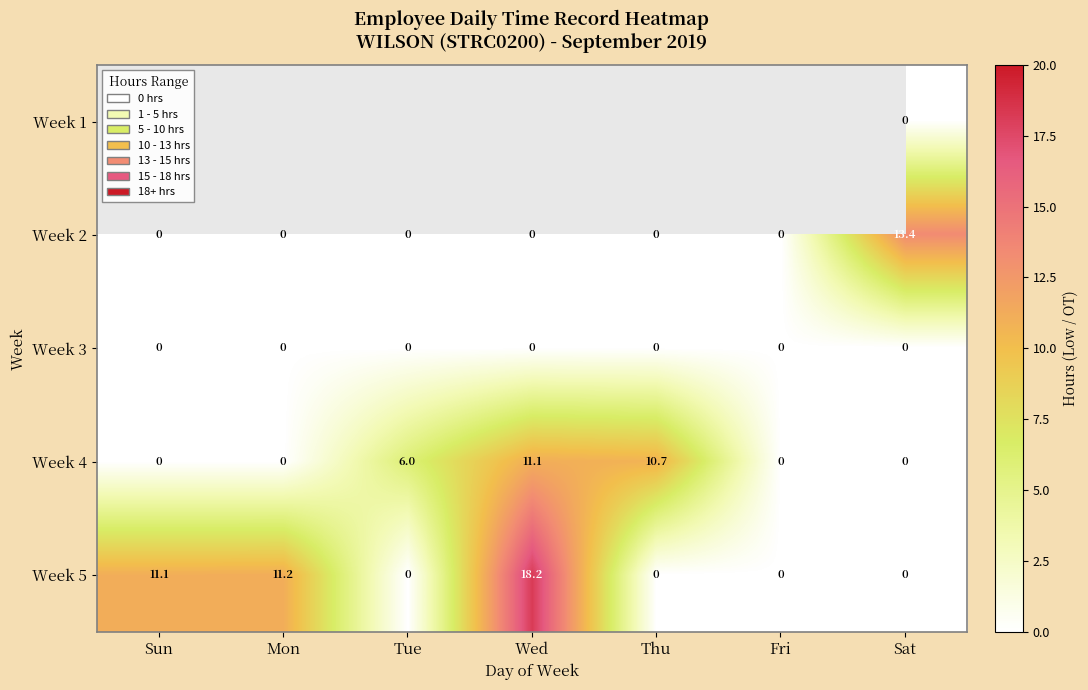

What is the average value of the Week 2 series?

1.9